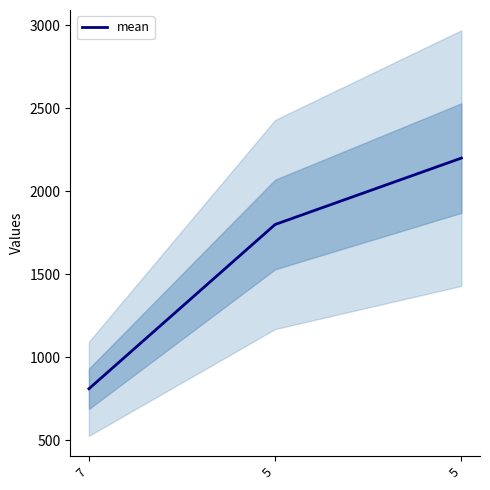

Rank the categories by value from highest to lowest.

5, 5, 7